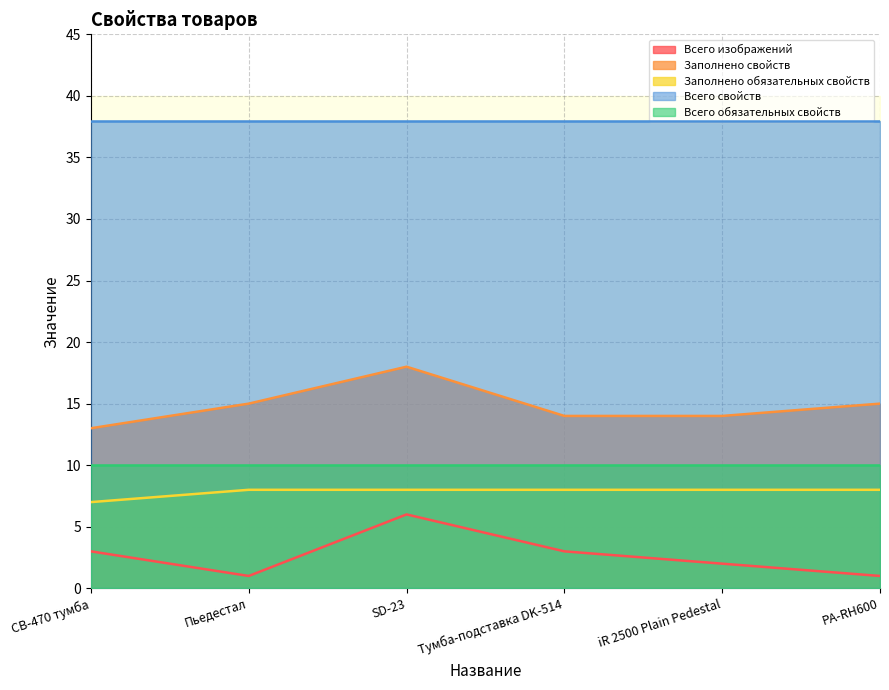

How many Заполнено обязательных свойств values are between 8 and 9?

5